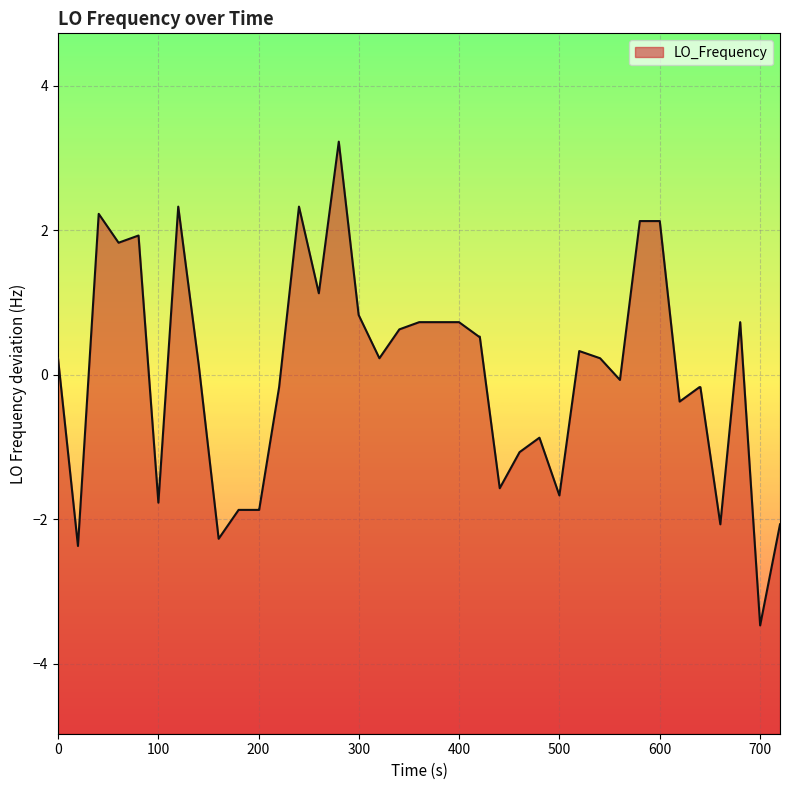

What value does the data have at 500?

-1.7